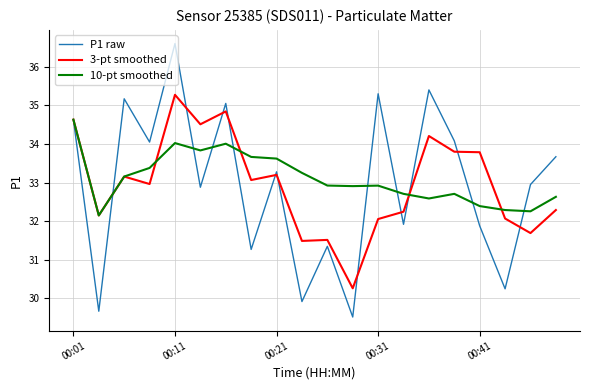

Rank the series by their maximum value, from lowest to highest.

10-pt smoothed, 3-pt smoothed, P1 raw